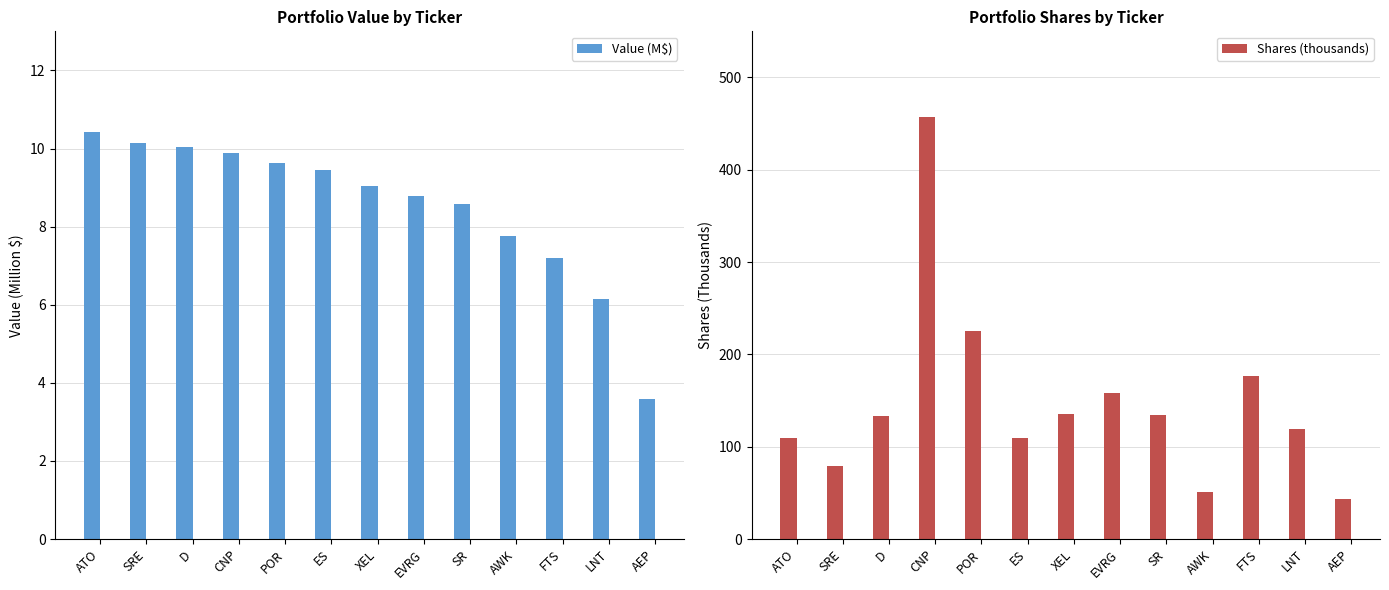

What is the label of the 13th bar from the left?

AEP